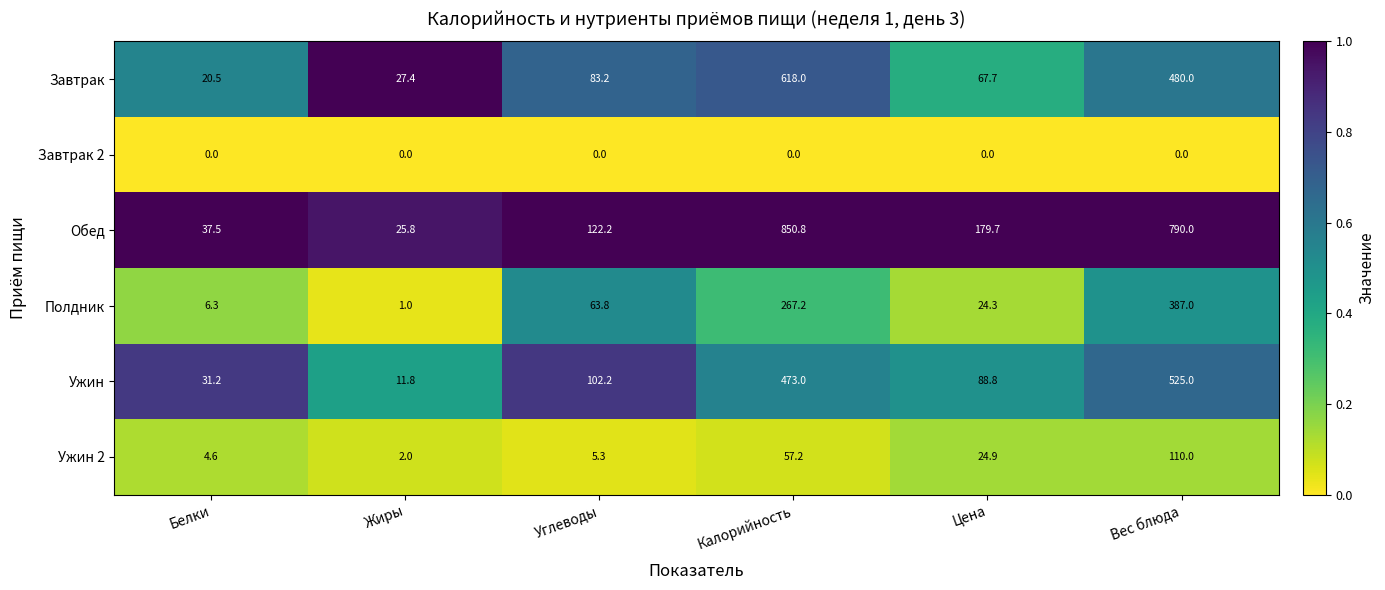

The Ужин 2 series shows 5.3 at Углеводы. True or false?

True